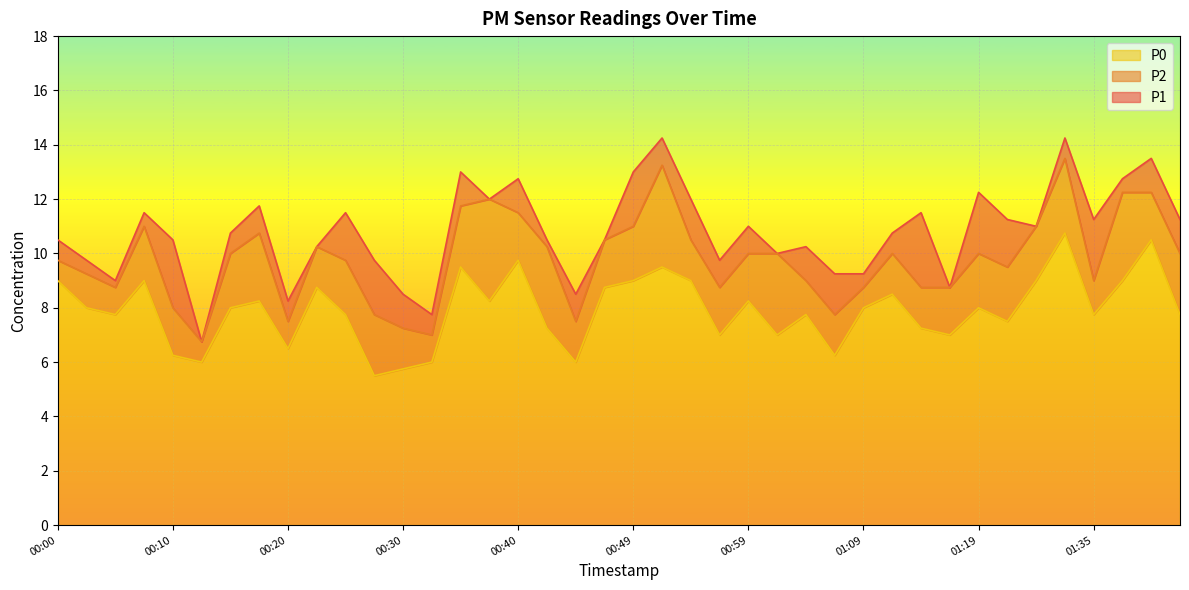

What is the label of the 30th point from the left?

01:12